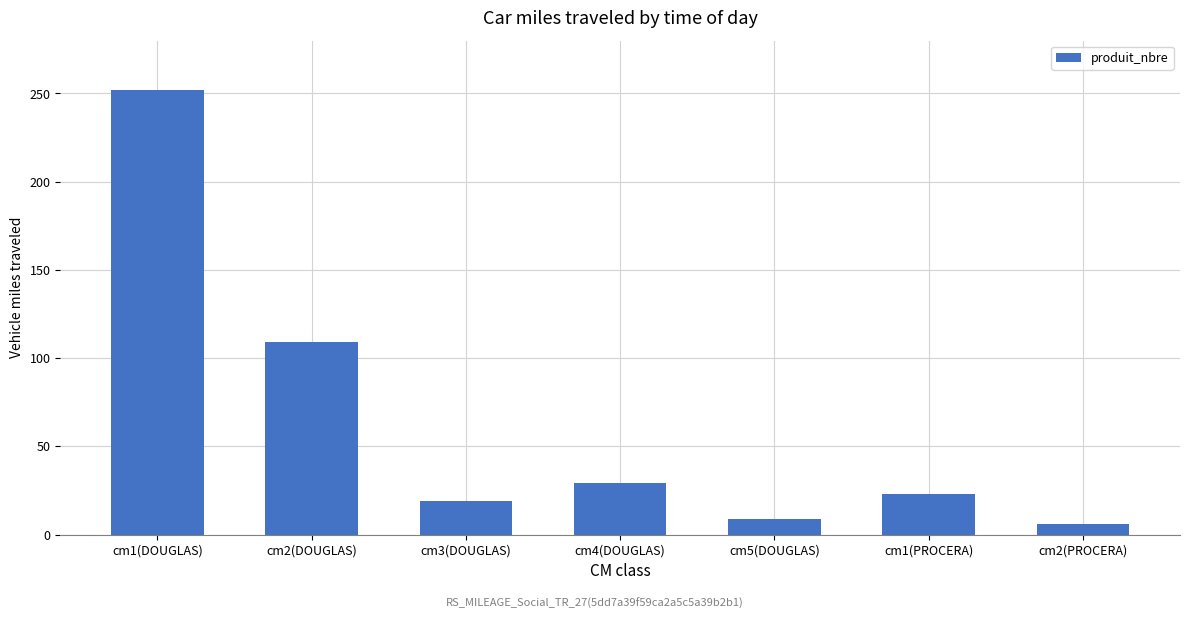

Rank the categories by value from highest to lowest.

cm1(DOUGLAS), cm2(DOUGLAS), cm4(DOUGLAS), cm1(PROCERA), cm3(DOUGLAS), cm5(DOUGLAS), cm2(PROCERA)